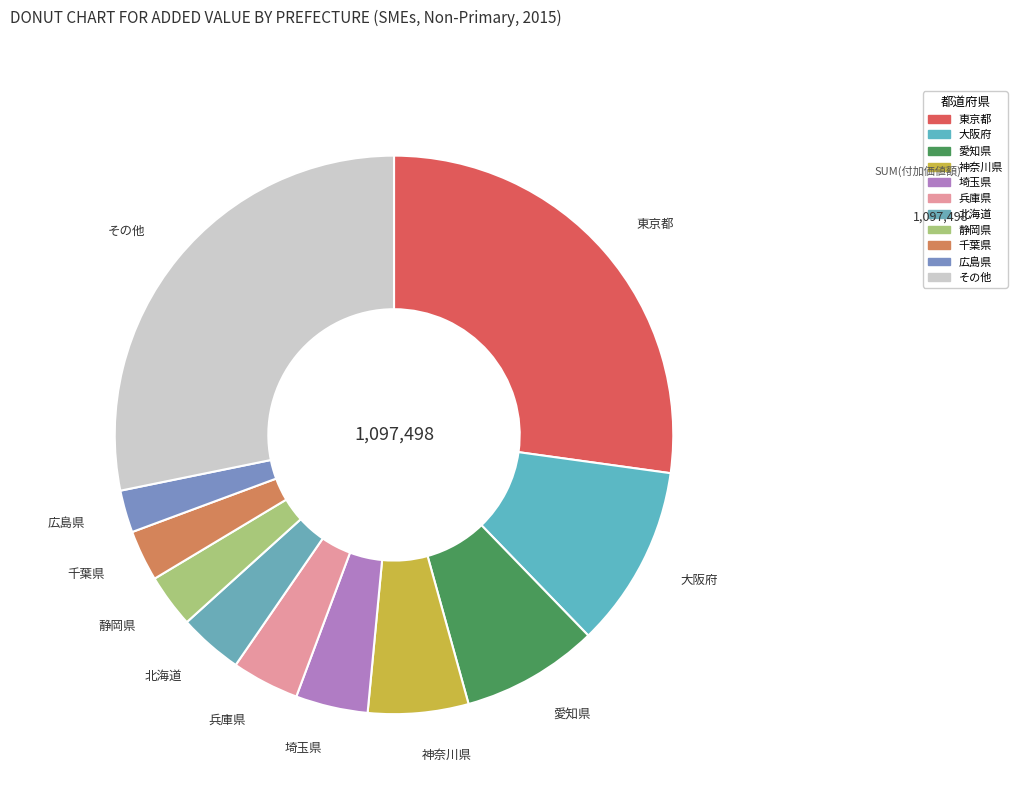

Combined, do 千葉県 and 大阪府 account for over 50%?

No